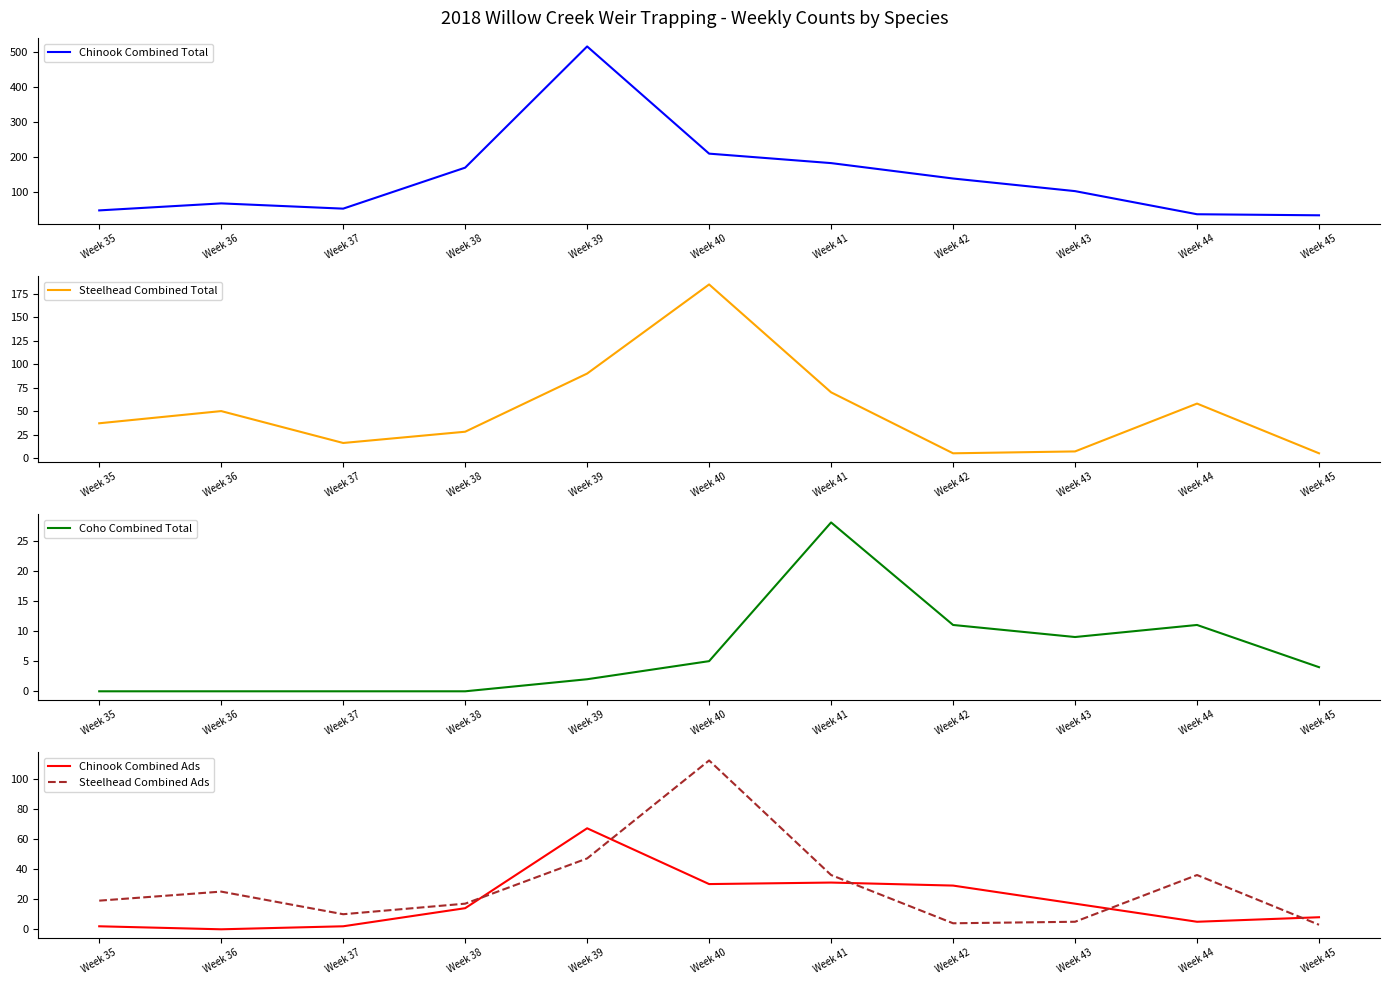

What is the maximum value for Chinook Combined Ads?

67